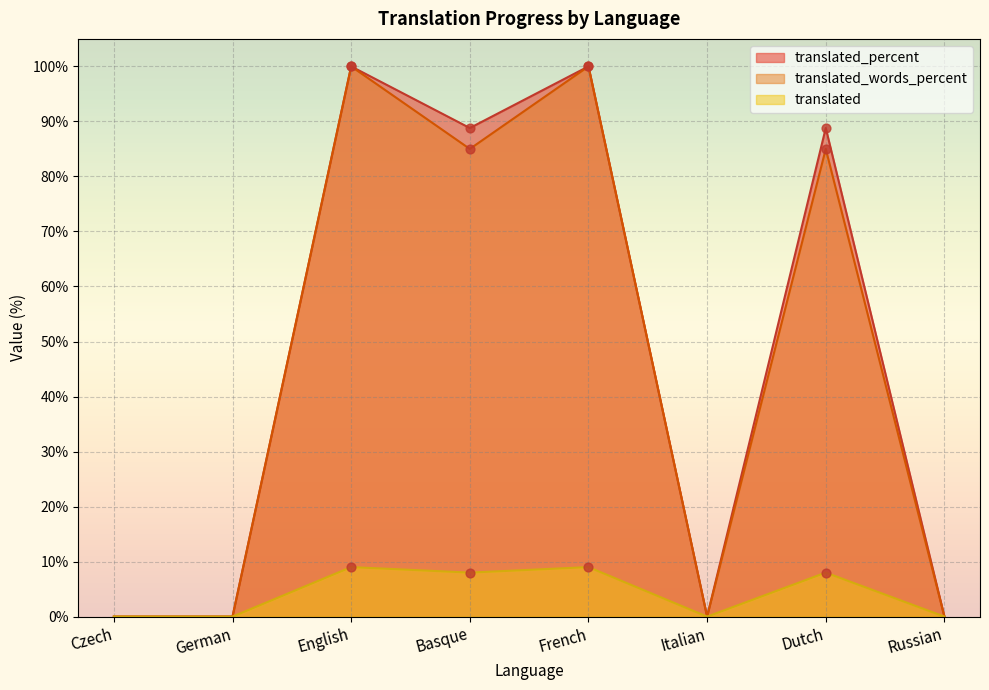

Which series has the widest spread of Y values?

translated_percent